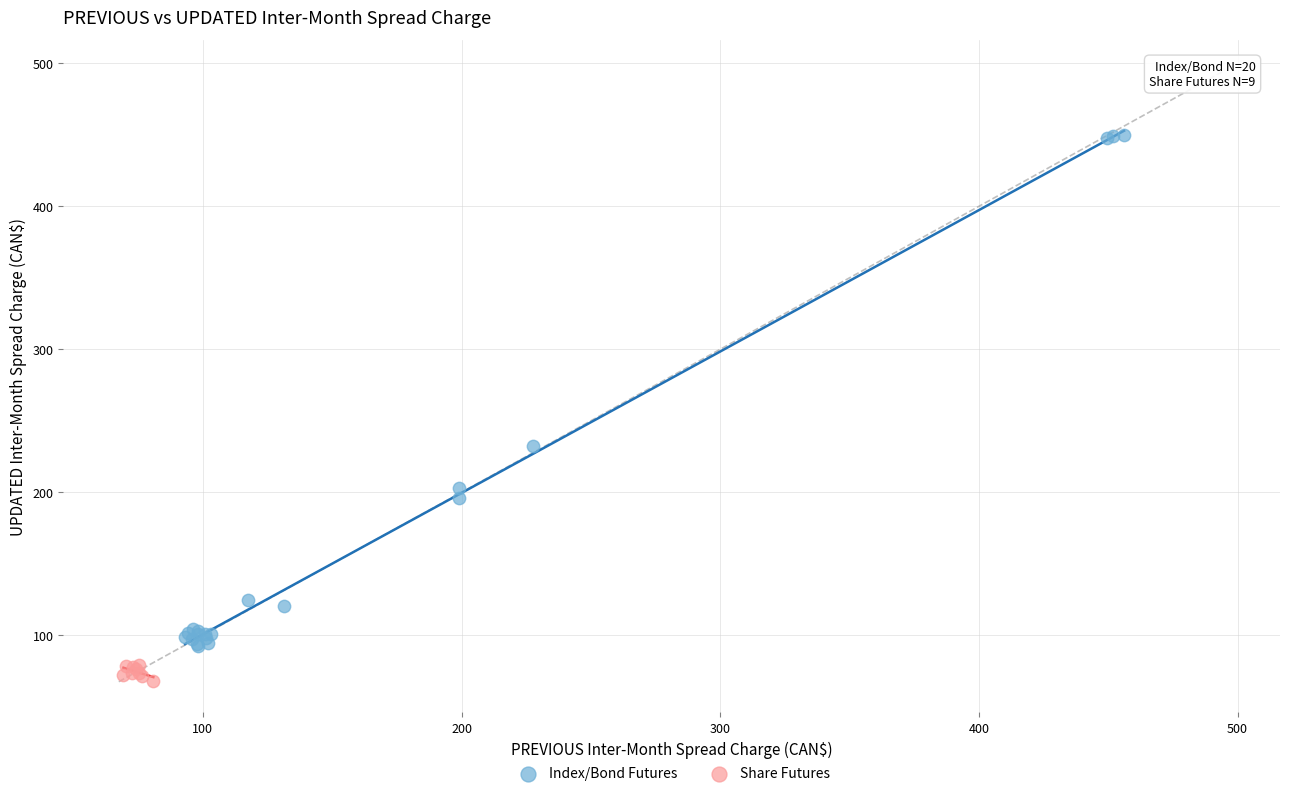

Which series has the largest Y range (max minus min)?

Index/Bond Futures